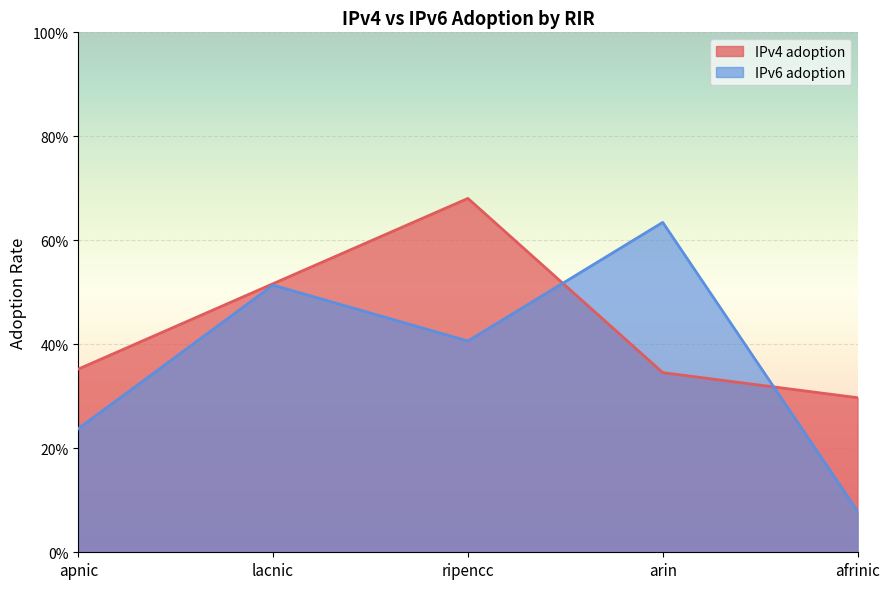

The IPv4 adoption series shows 1.2 at ripencc. True or false?

False